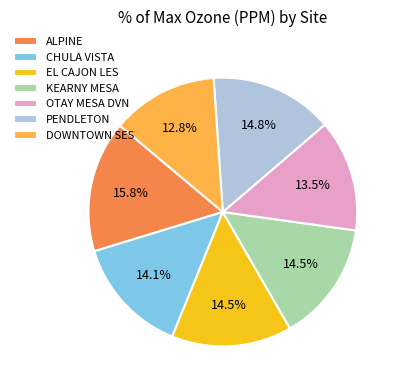

Combined, what portion of the pie is EL CAJON LES and DOWNTOWN SES?

27.3%